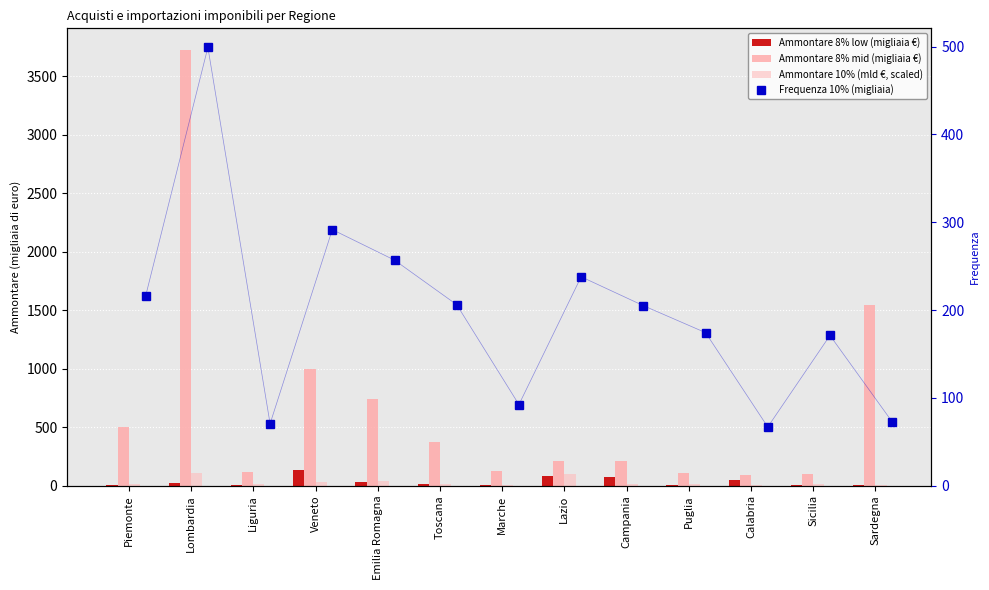

Which label corresponds to the largest value in the chart?

Lombardia